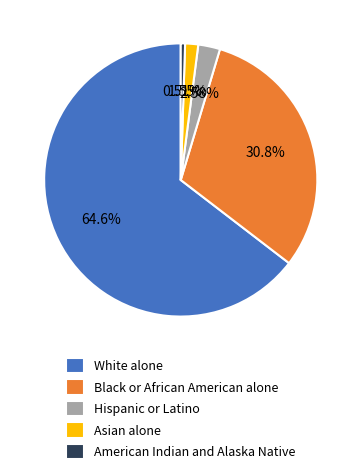

What percentage is the Black or African American alone slice, to the nearest percent?

31%